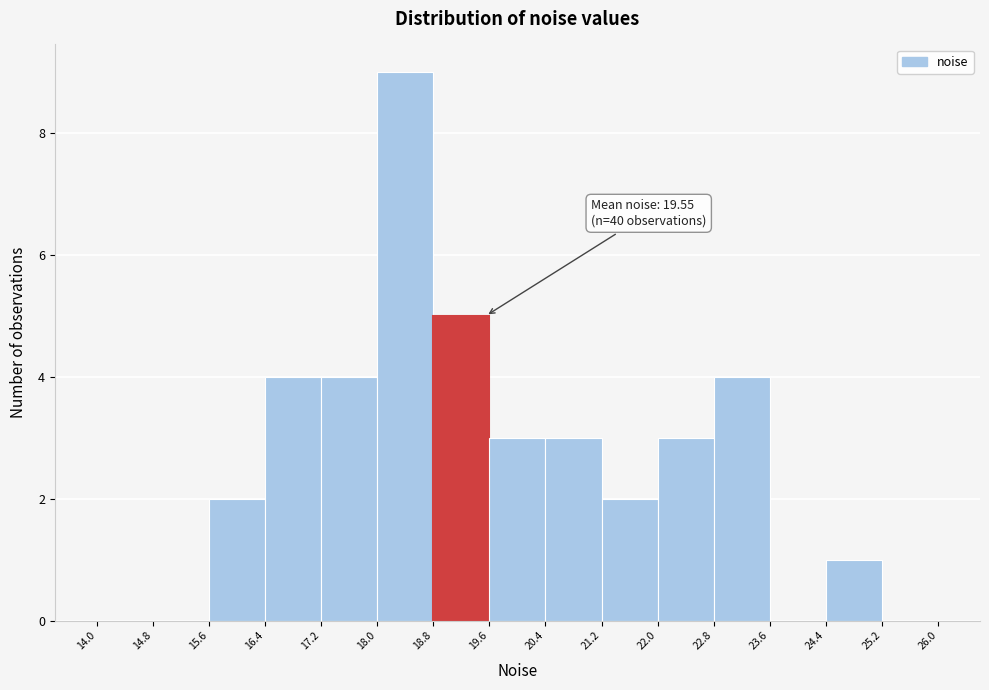

Which range on the x-axis has the tallest bar?

18.0 to 18.8